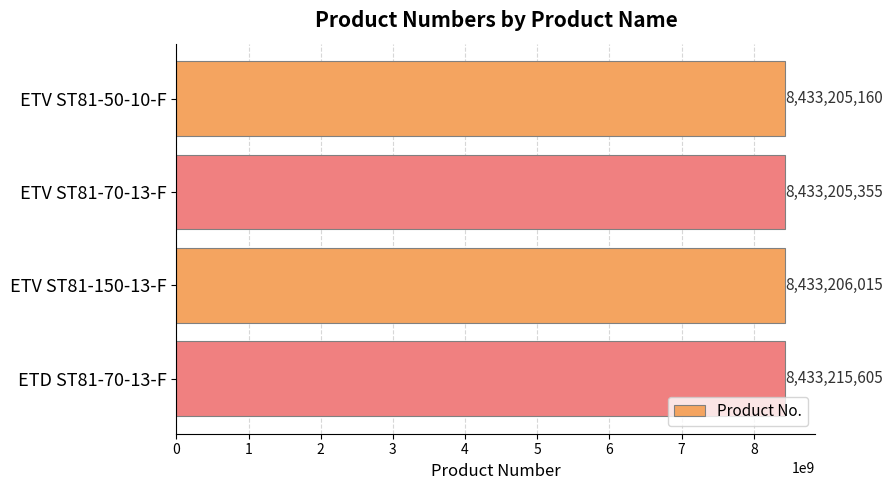

At which label is the value closest to 8433210382?

ETV ST81-150-13-F